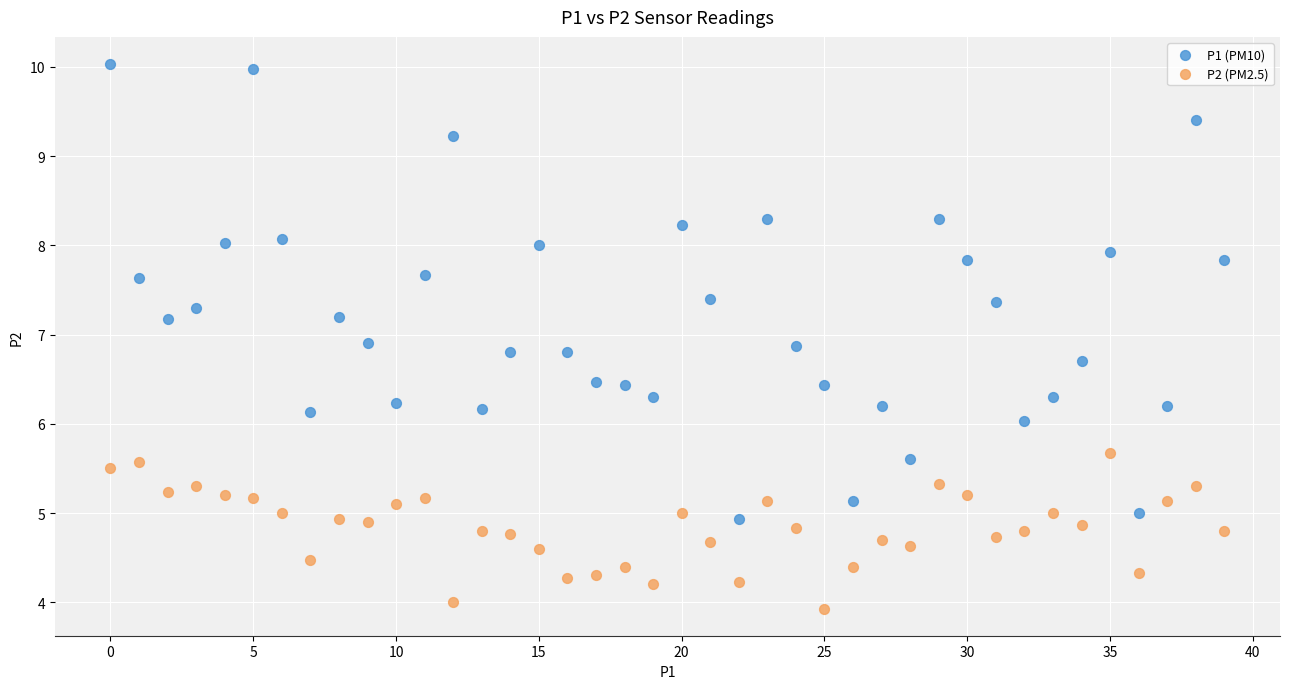

Across all data points, what is the range of Y values (max minus min)?

6.1